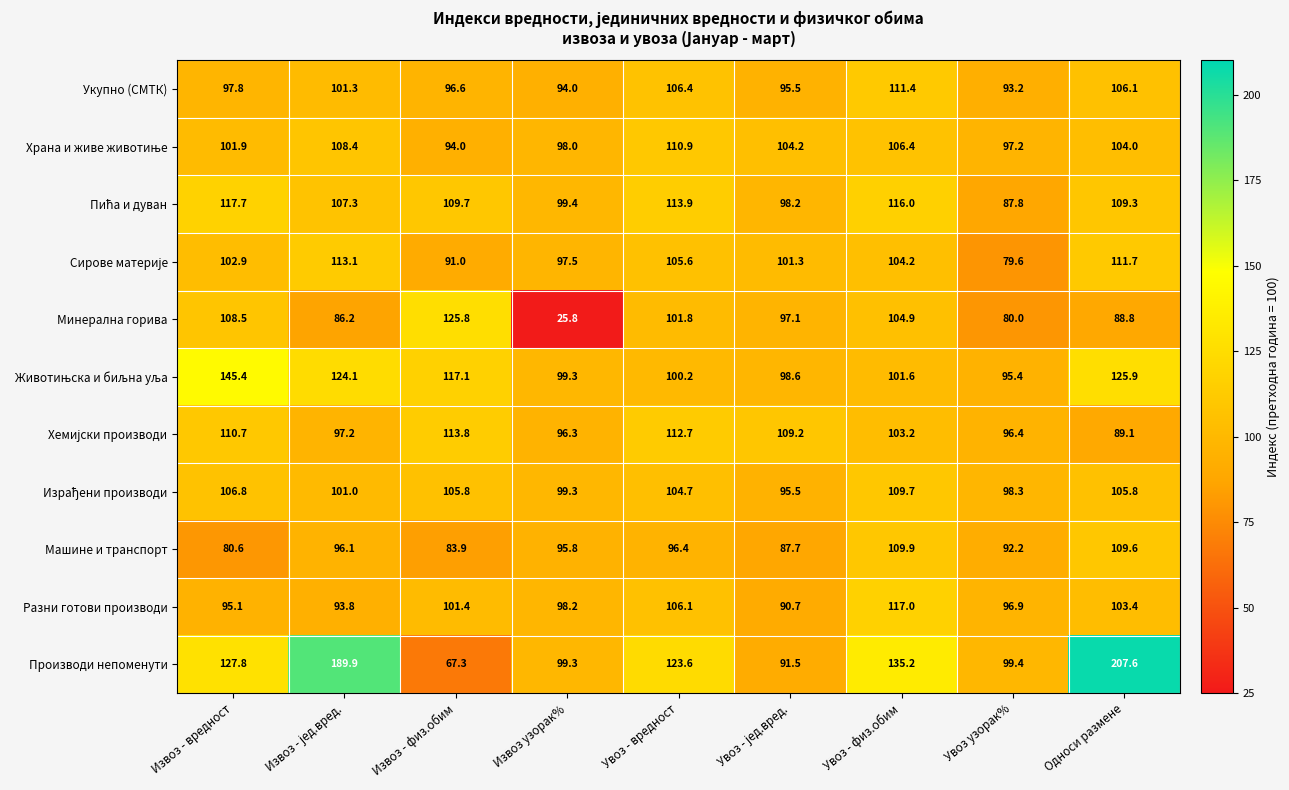

Which series changed the most between Извоз - физ.обим and Увоз - вредност?

Производи непоменути